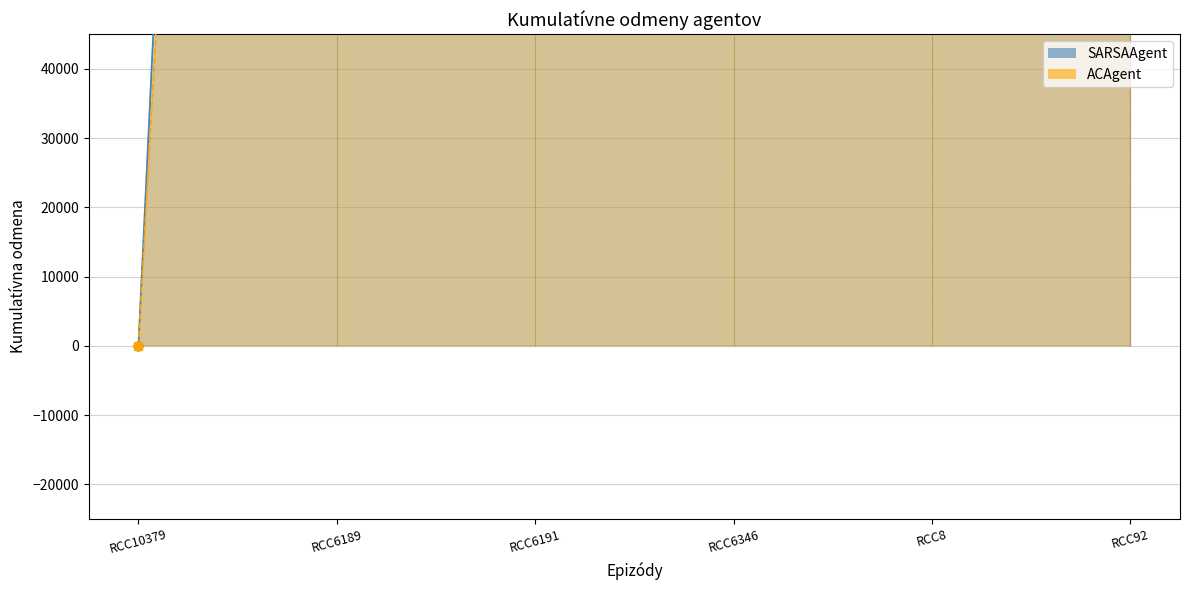

Is the value of ACAgent at RCC10379 greater than the value of SARSAAgent at RCC92?

No